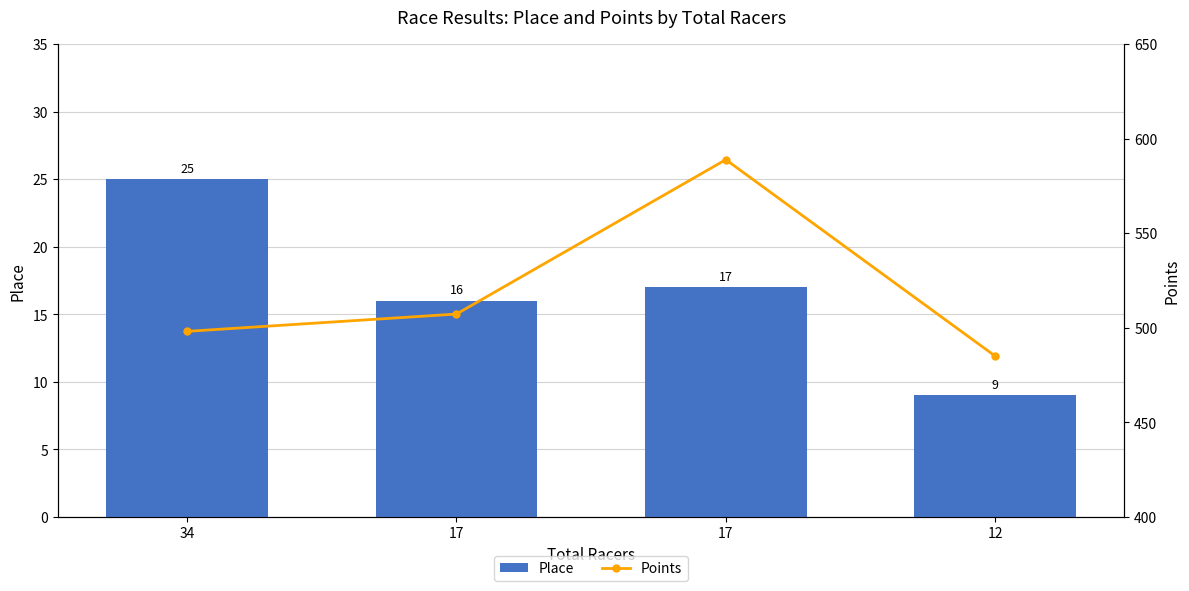

True or false: Points has a value of 485.1 at 12.

True